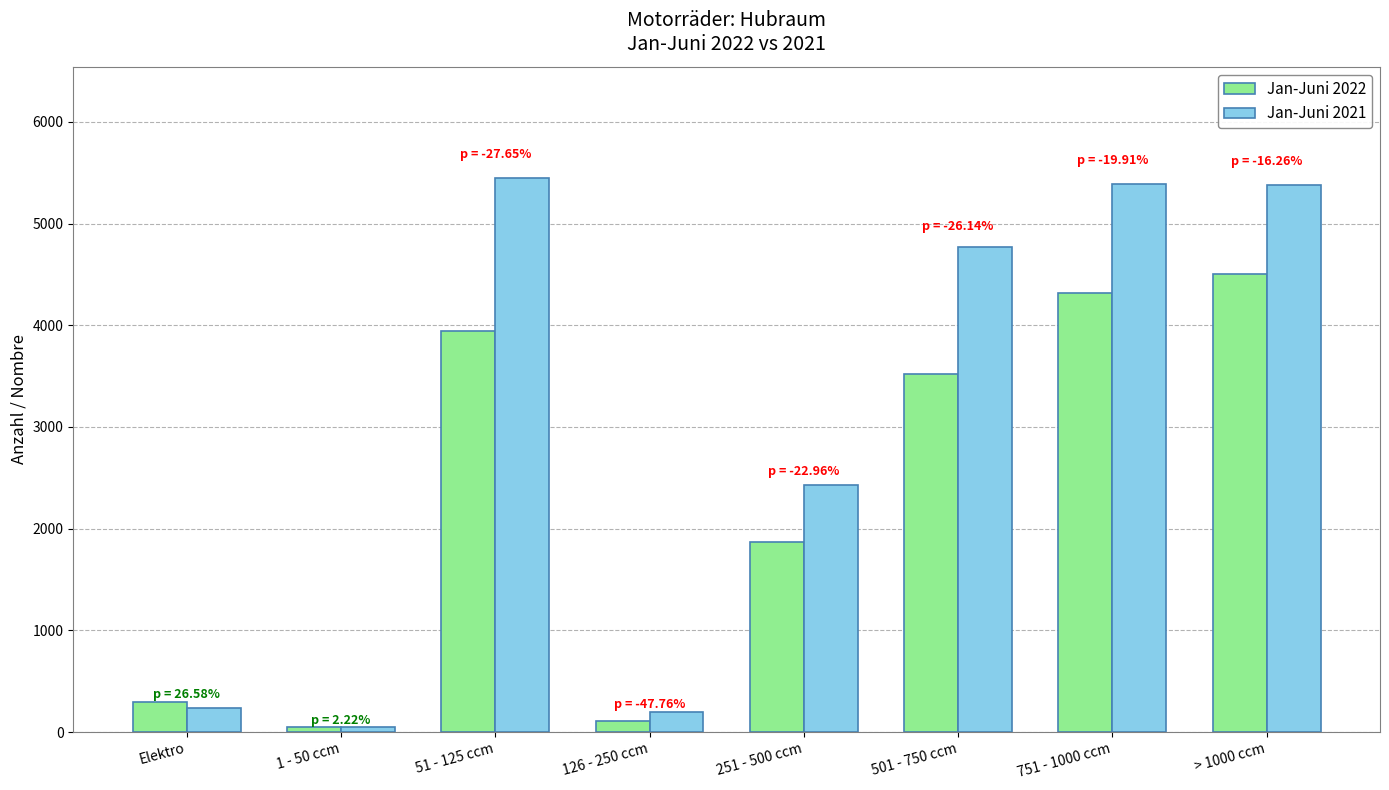

The Jan-Juni 2021 series shows 237 at Elektro. True or false?

True